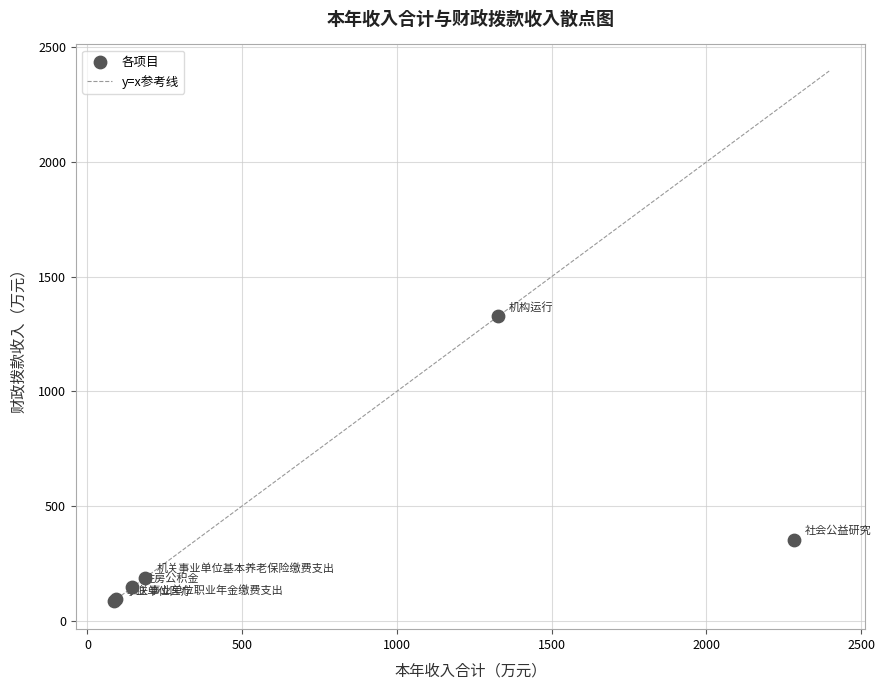

What Y value in the scatter plot is closest to 706?

353.5